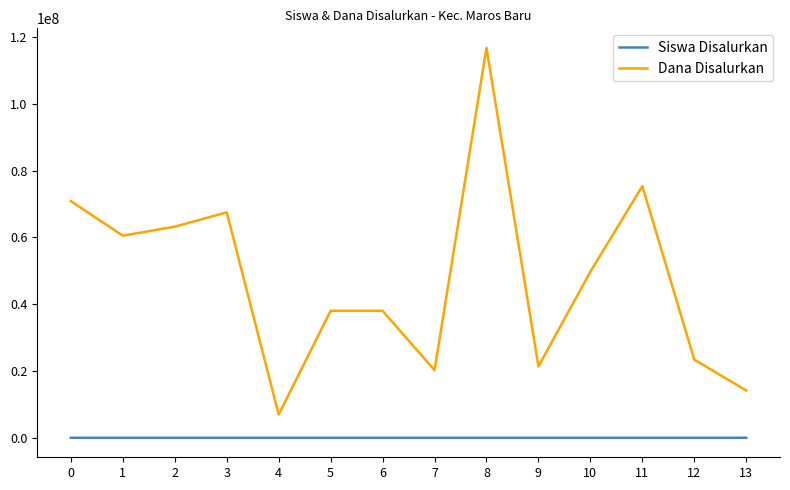

True or false: Dana Disalurkan and Siswa Disalurkan intersect in this chart.

False